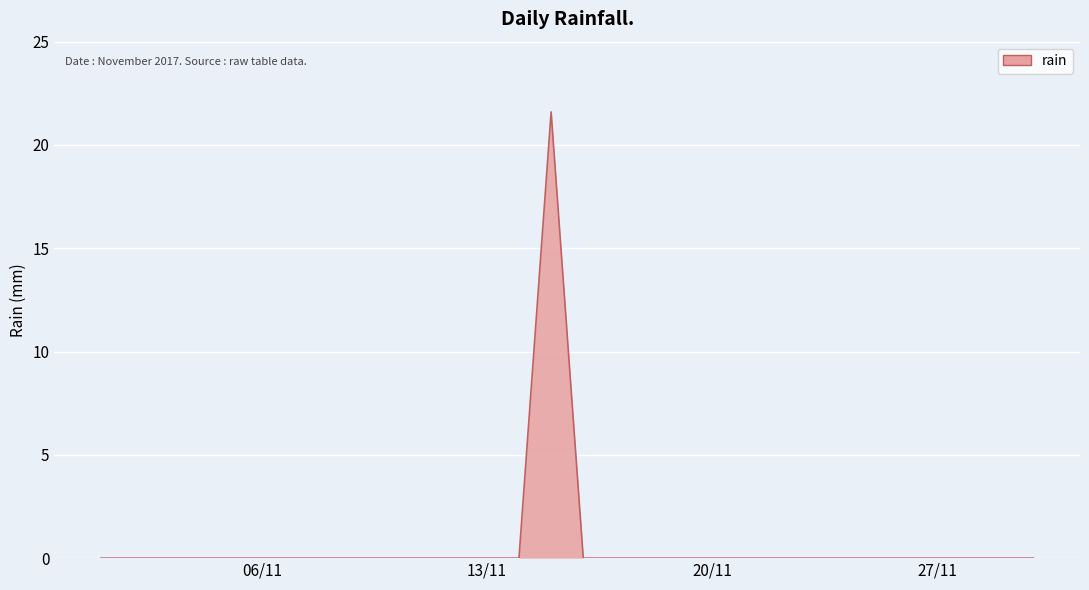

What is the difference between the maximum and minimum values?

21.6